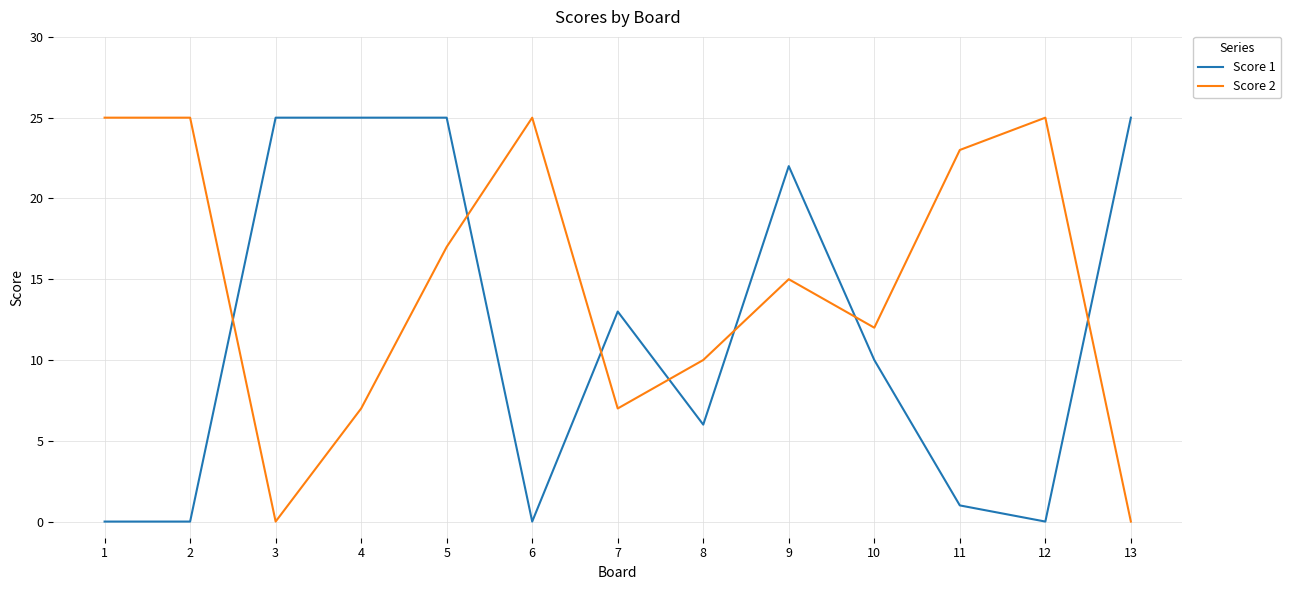

Rank the series at 4 from highest to lowest value.

Score 1, Score 2